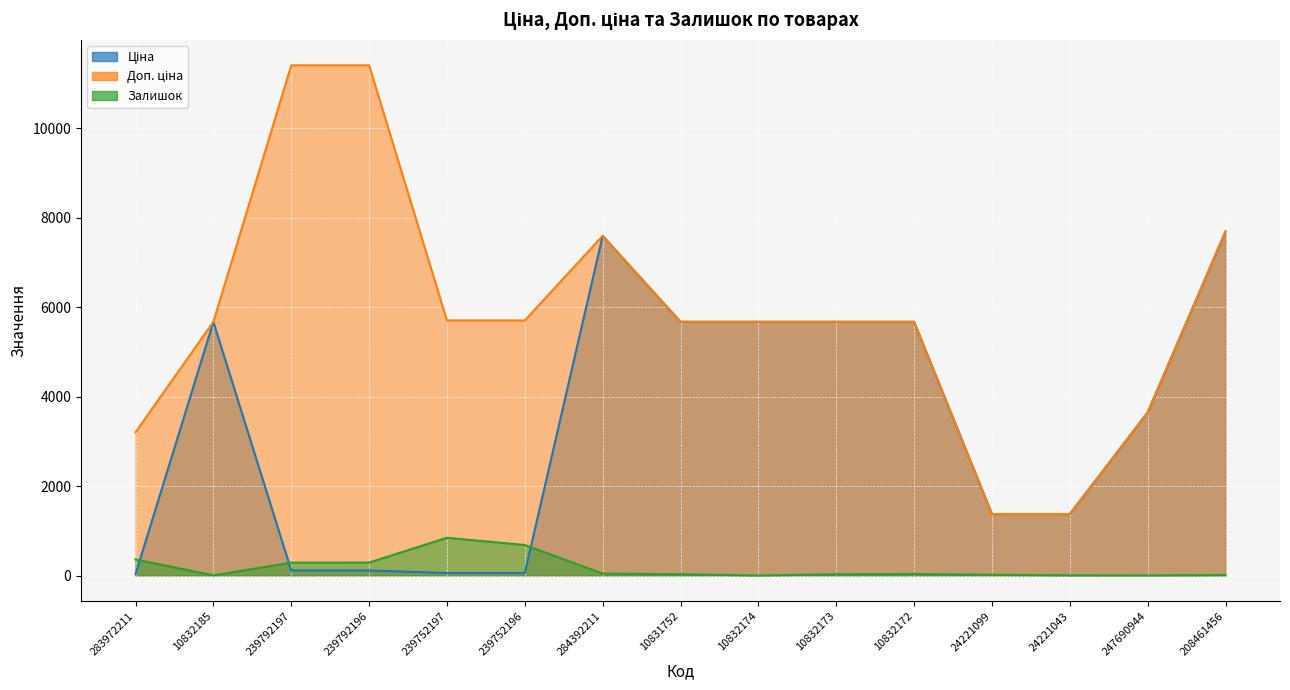

At how many categories does at least one series exceed 824?

15